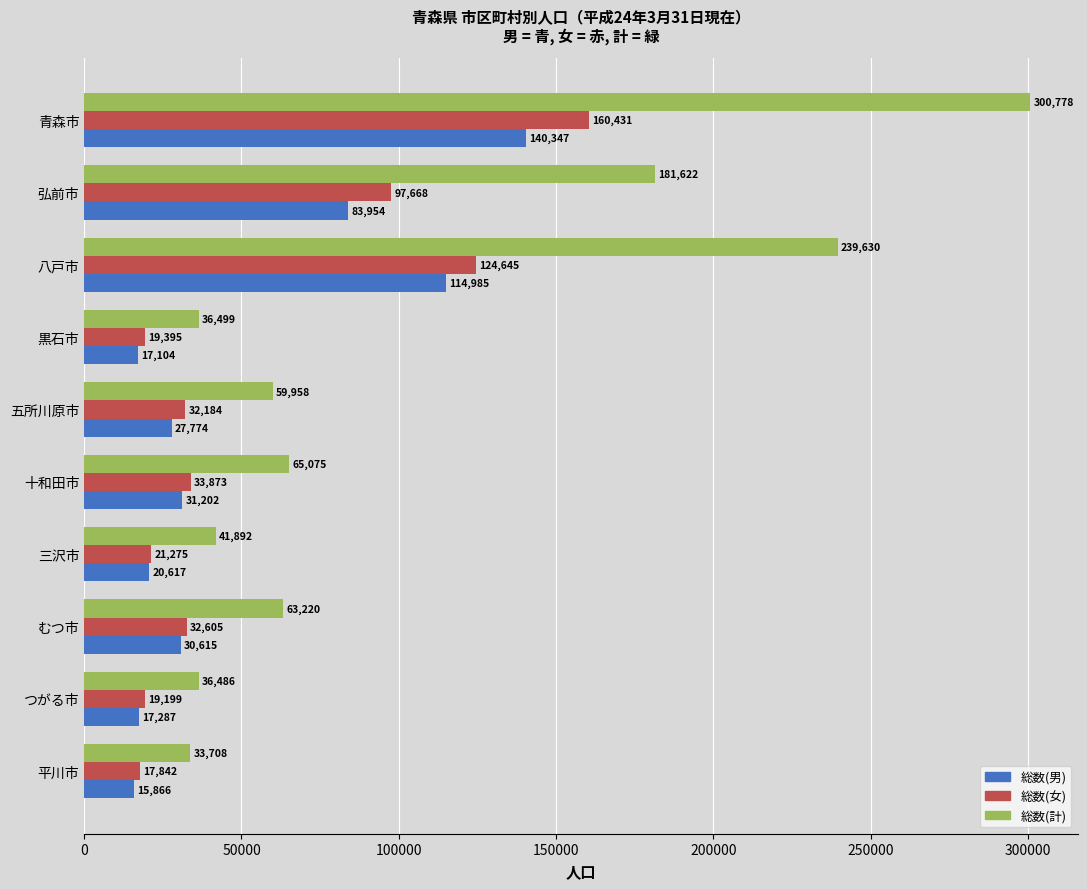

Which series has the largest range (max minus min)?

総数(計)